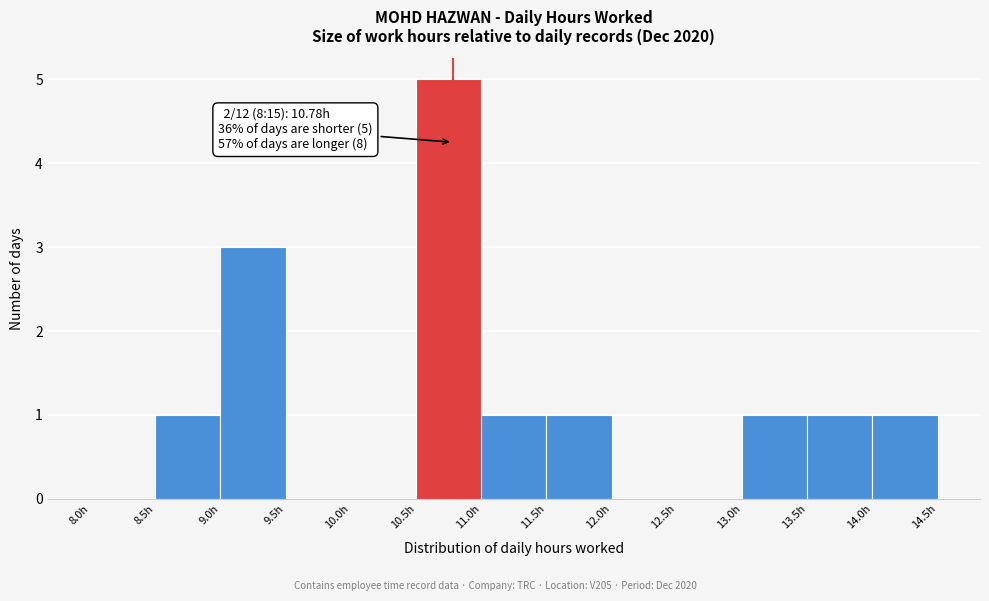

Which range on the x-axis has the tallest bar?

10.5 to 11.0